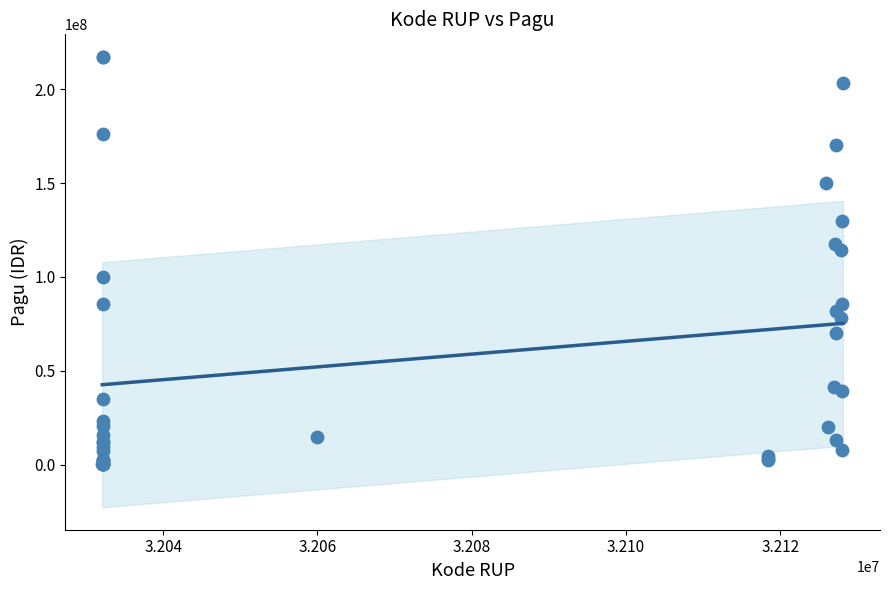

What Y value in the scatter plot is closest to 108830000?

114296000